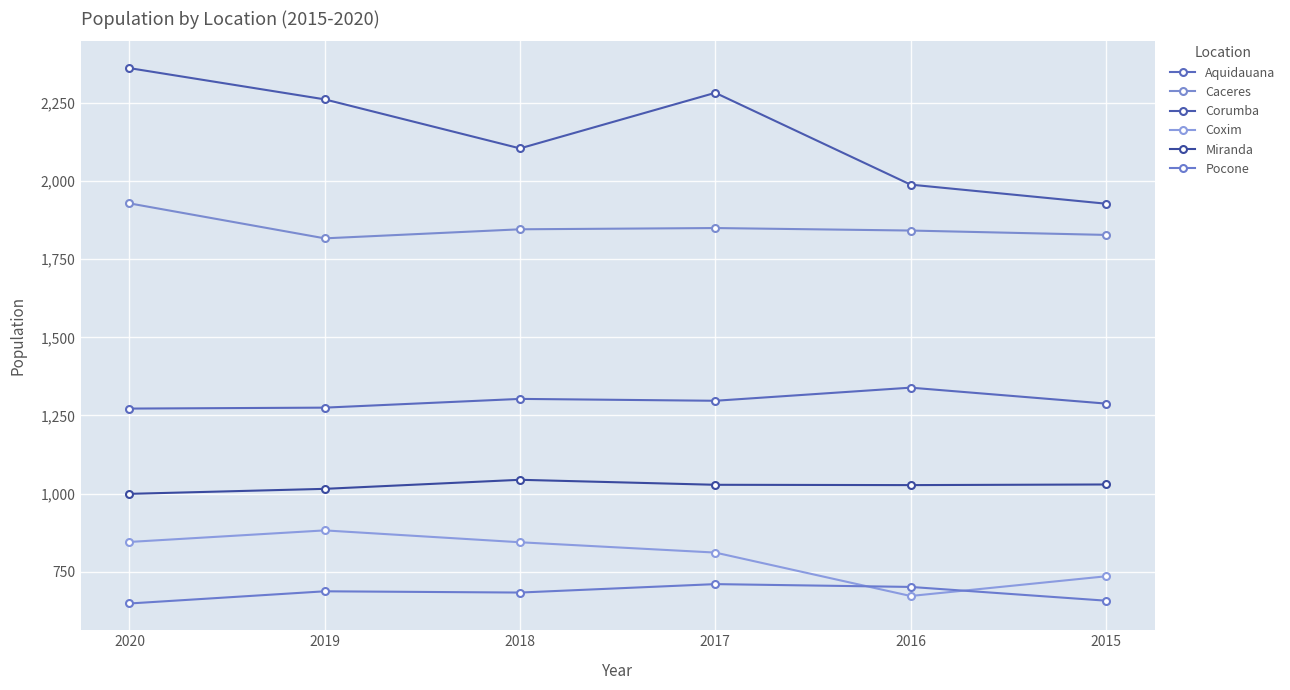

Which series has the largest range (max minus min)?

Corumba